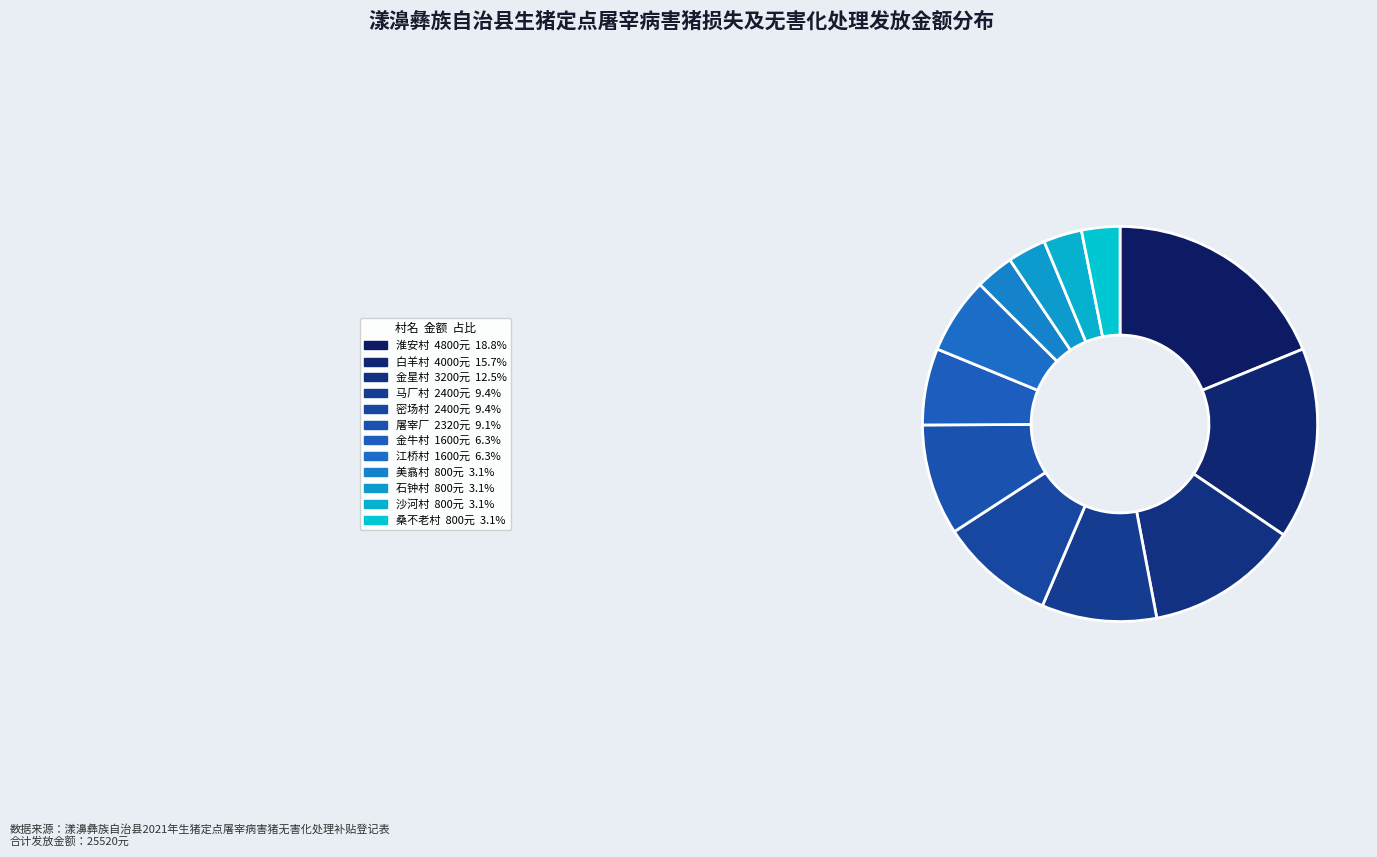

How many segments does this pie chart have?

12